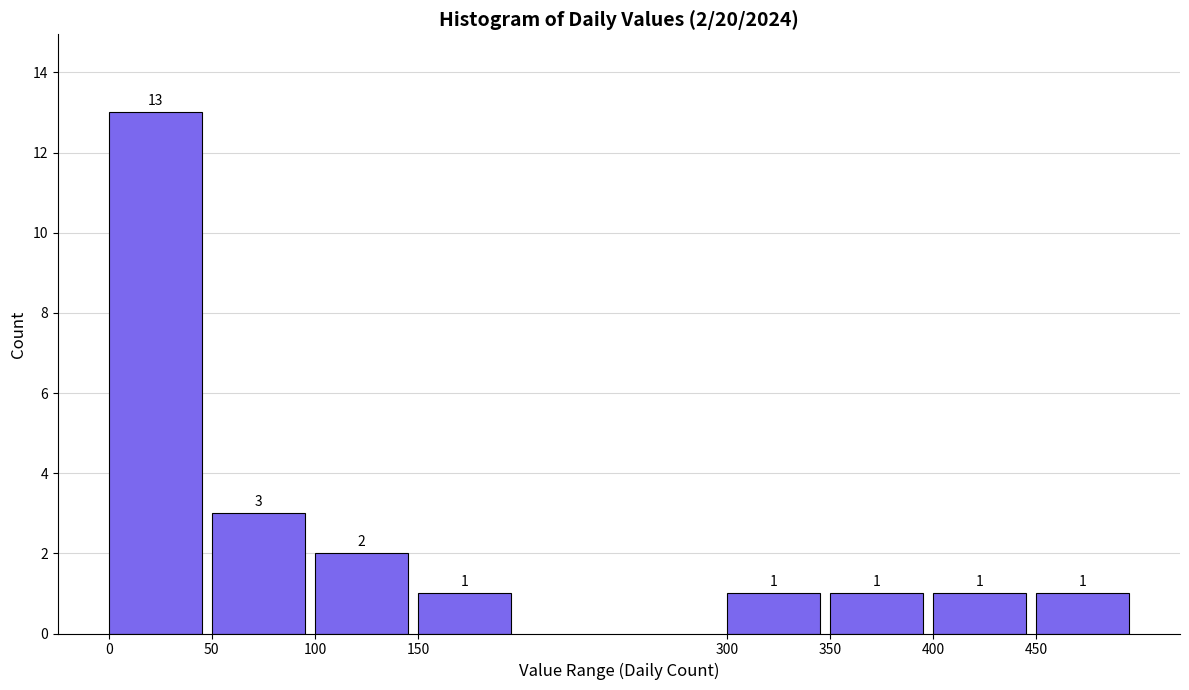

Reading left to right, transcribe all the data shown in this chart.

13	3	2	1	1	1	1	1